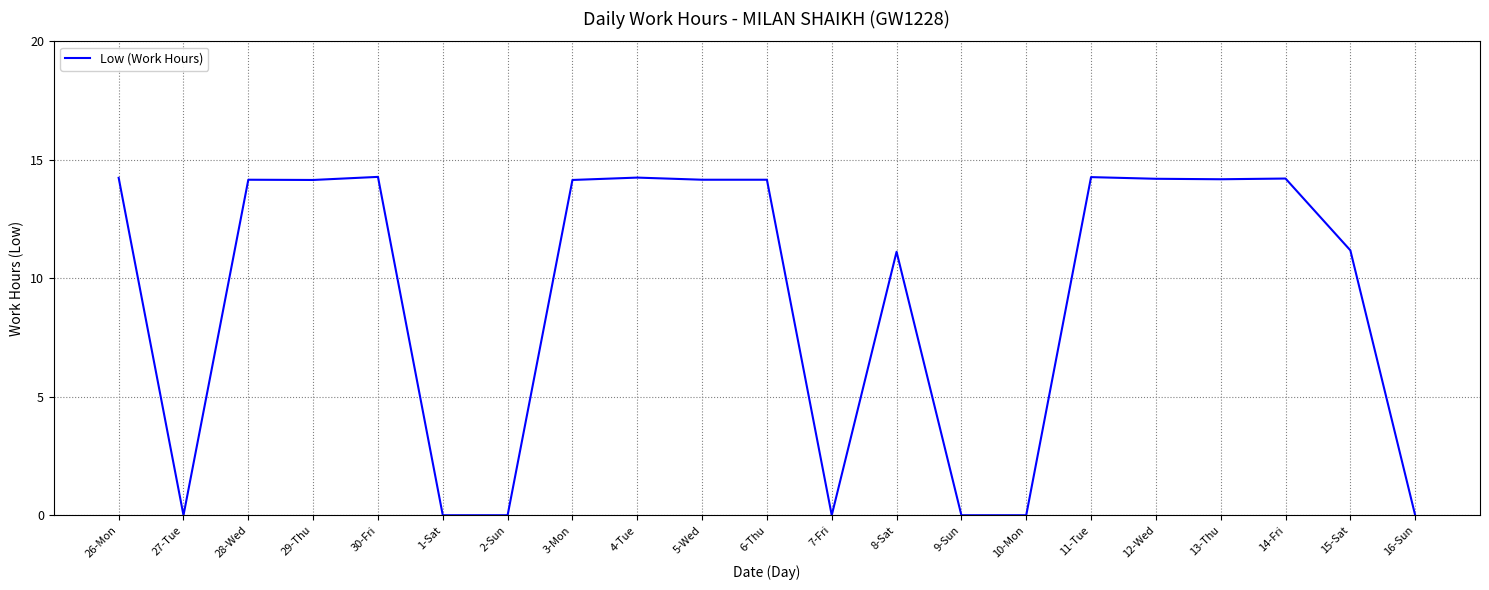

Between 2-Sun and 6-Thu, which is larger?

6-Thu